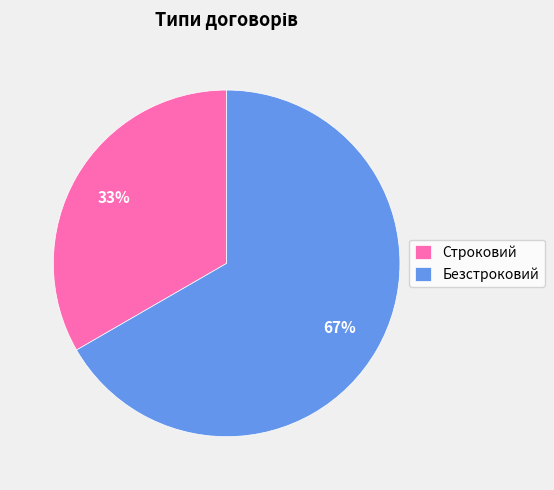

The Безстроковий slice represents 52% of the pie. True or false?

False